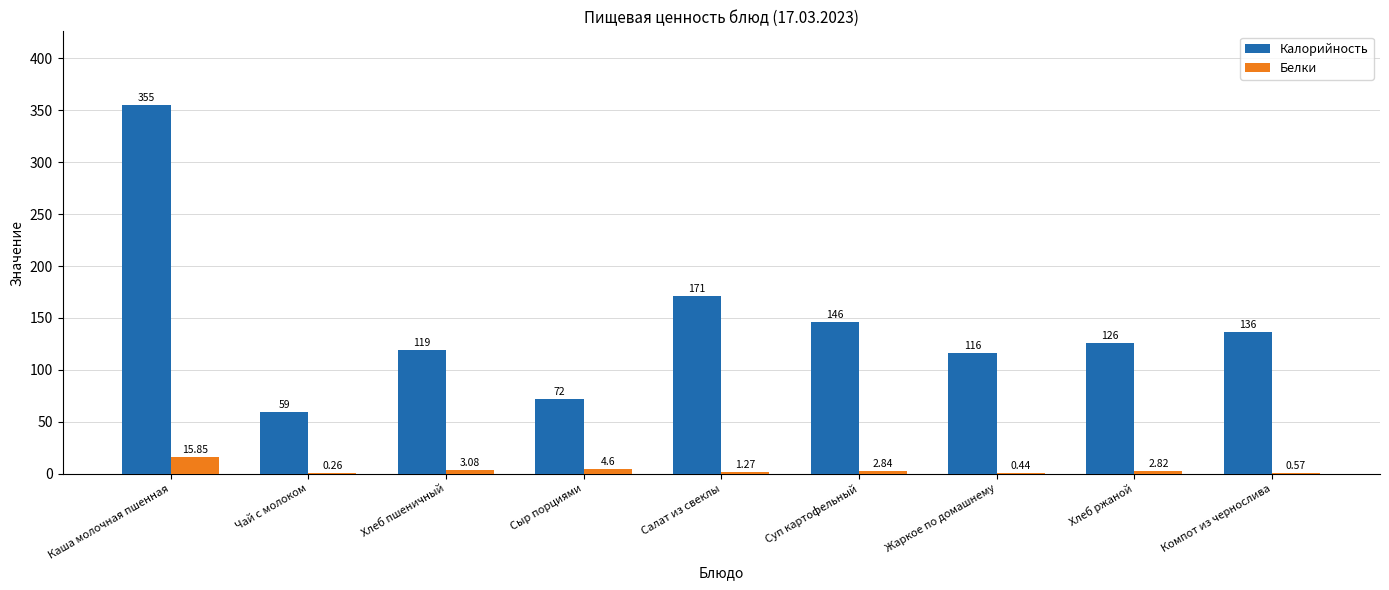

Is the value of Белки at Чай с молоком greater than the value of Калорийность at Чай с молоком?

No